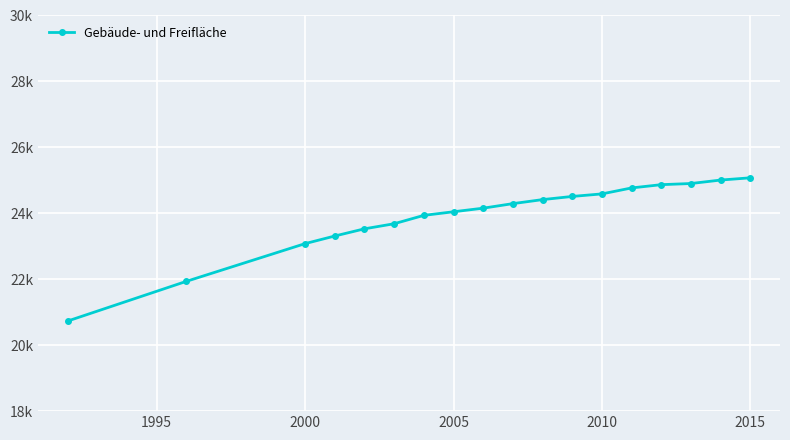

True or false: the data has more than 2 interior local peaks.

False